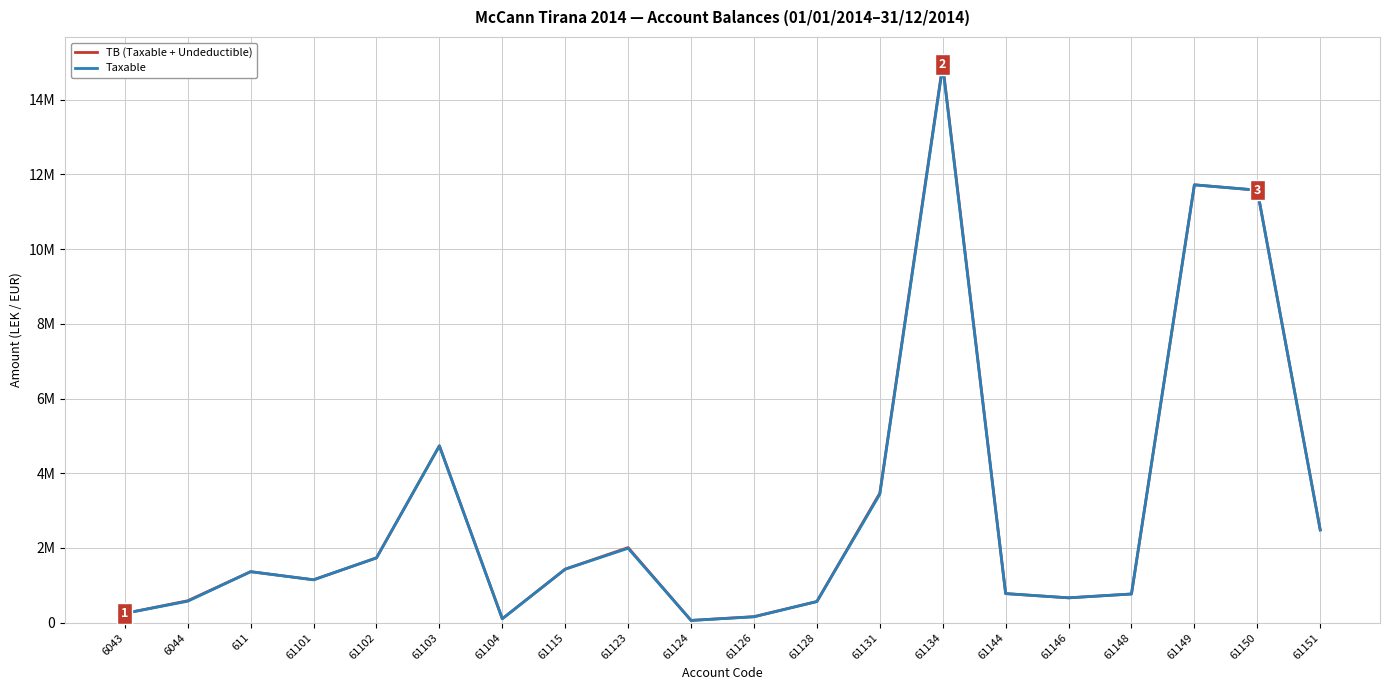

What are all the series names shown in the legend?

TB (Taxable + Undeductible), Taxable